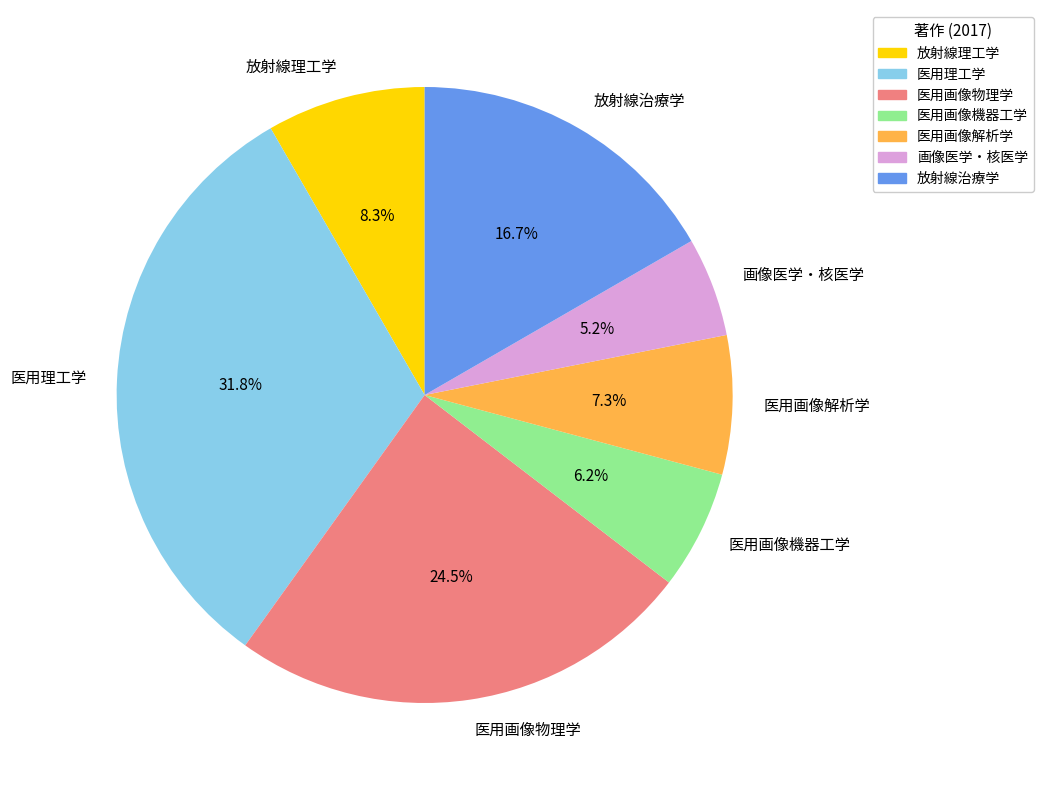

What percentage is the 医用画像解析学 slice, to the nearest percent?

7%